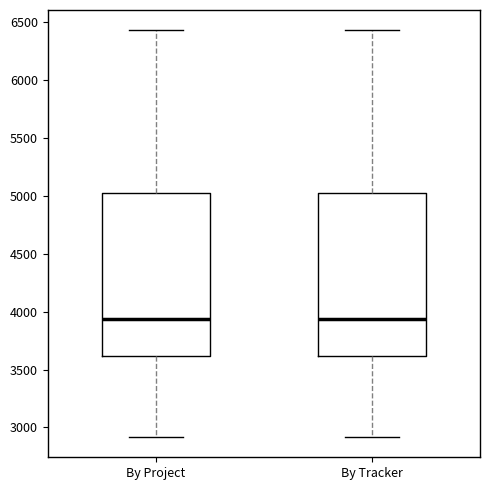

Reading left to right, transcribe this box plot: for each box, give where its median line is, the range the box spans, and where its two whiskers end, as read against the y-axis. The values are not printed on the chart, so give them approximately, as read against the axis.

By Project: median 3950, box 3600 to 5050, whiskers 2900 to 6450
By Tracker: median 3950, box 3600 to 5050, whiskers 2900 to 6450